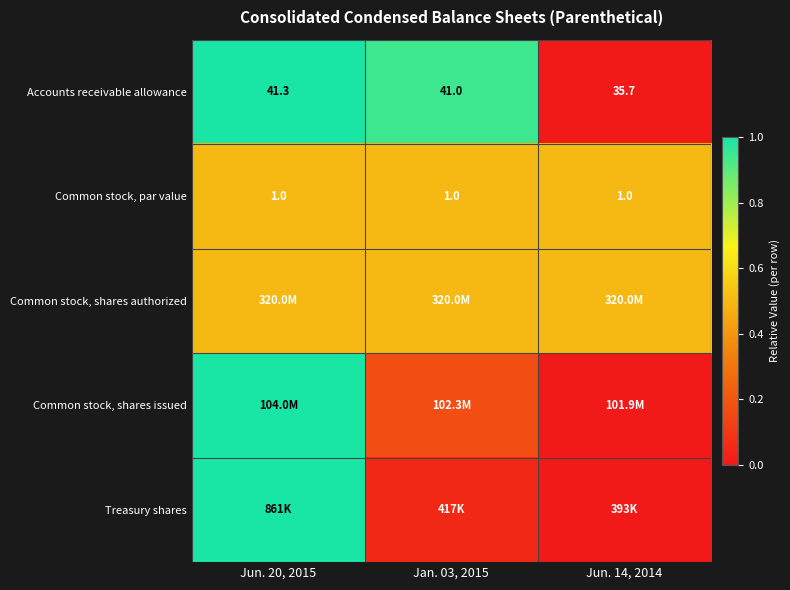

At how many categories does at least one series exceed 0?

3